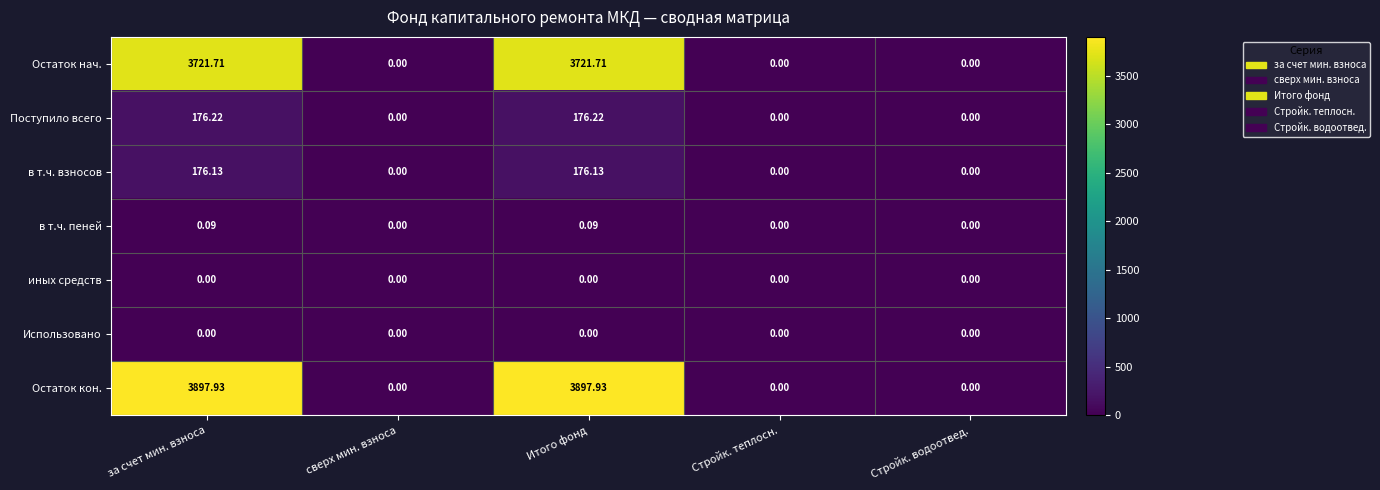

Which series has the largest total across all categories?

Остаток кон.